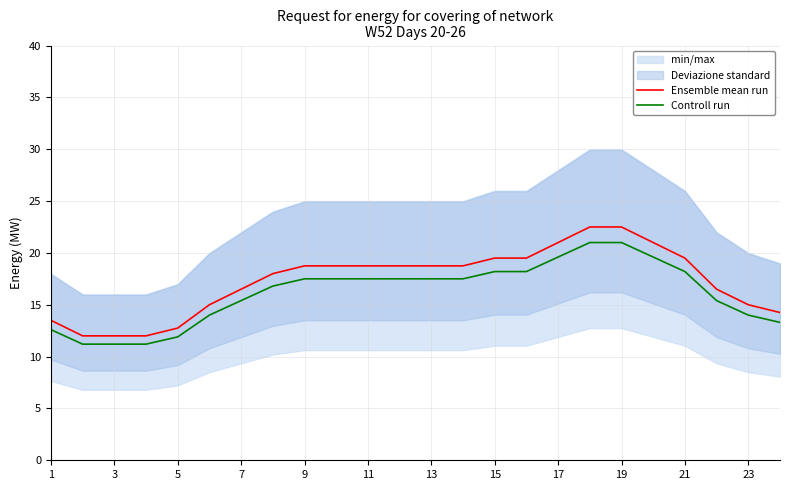

True or false: Controll run has more than 1 points higher than both neighbors.

False